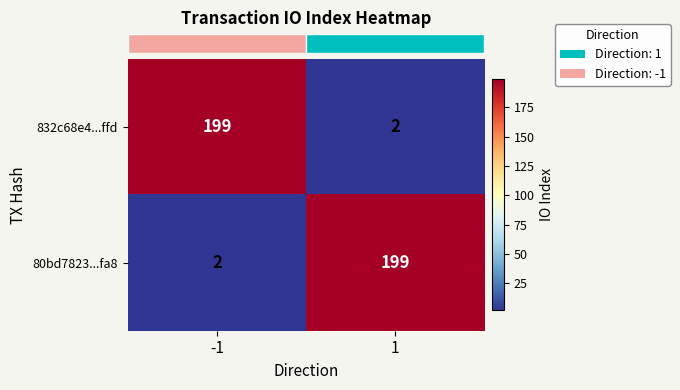

What is the difference between the maximum and minimum values in the 80bd7823...fa8 series?

197